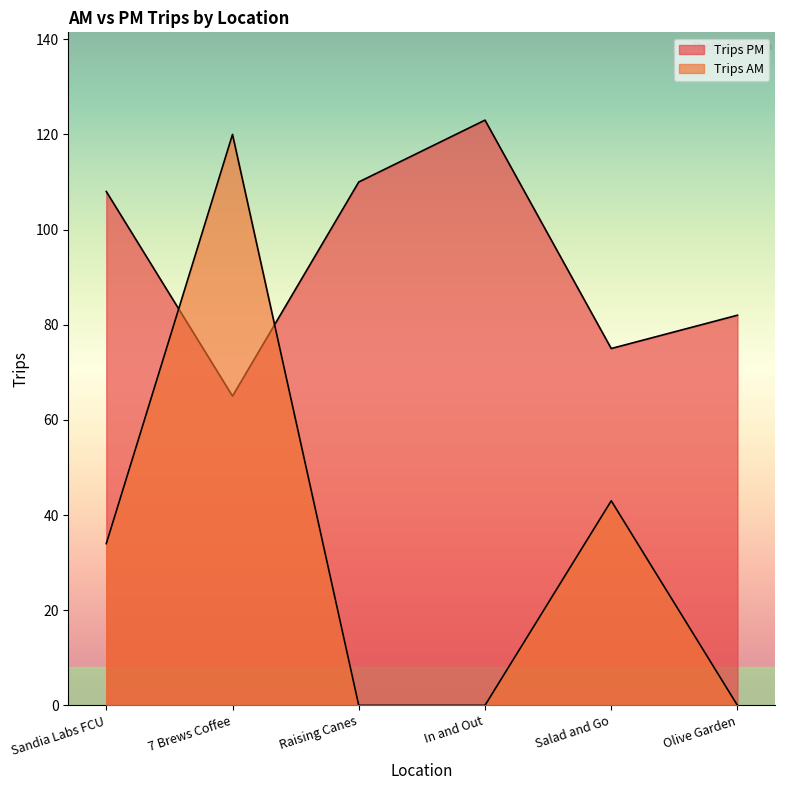

Which series ends up on top after the final intersection of Trips PM and Trips AM?

Trips PM